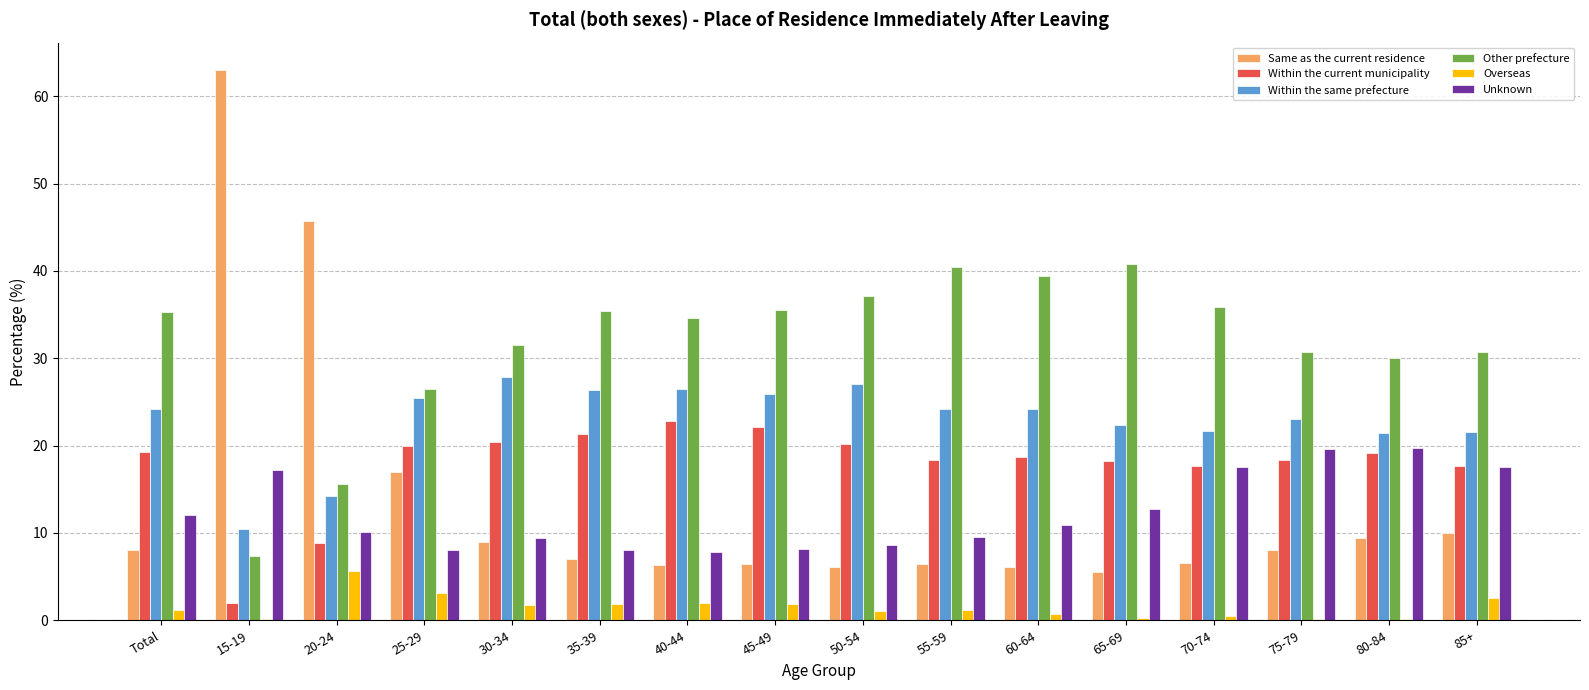

Is it true that Overseas equals 1.2 at 55-59?

True